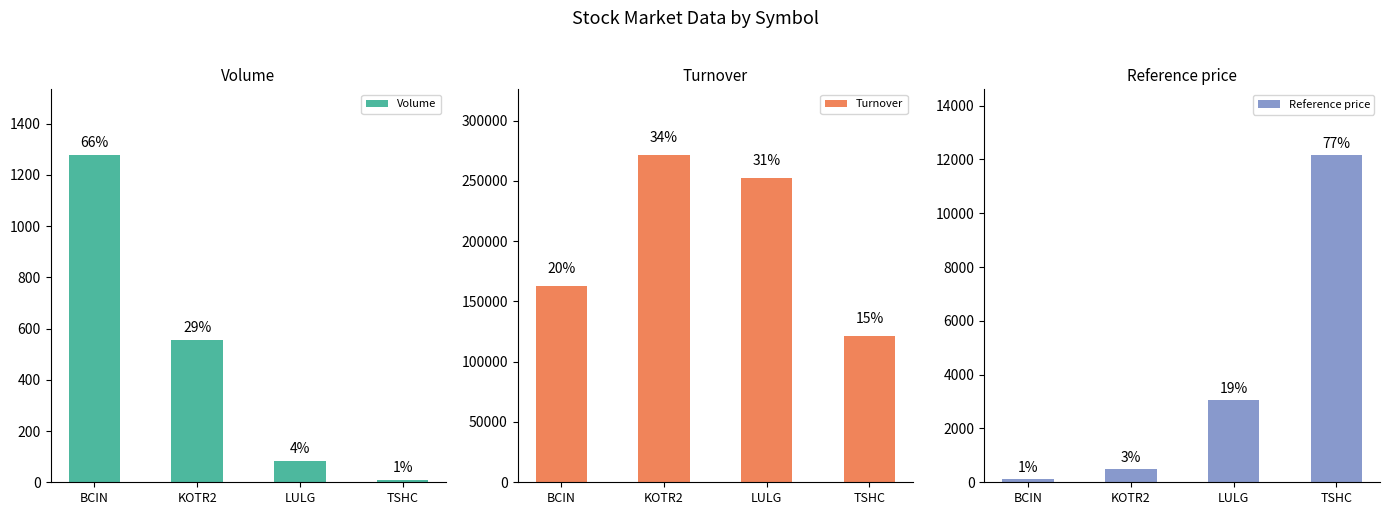

What is the label of the 3rd bar from the left?

LULG